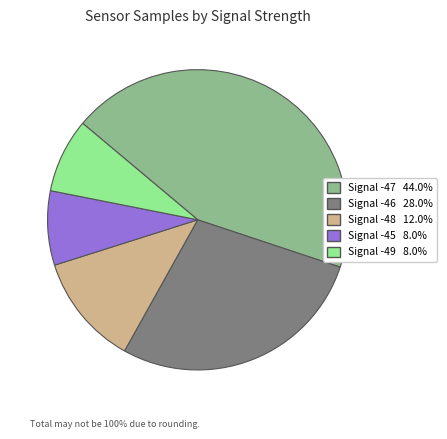

Does any single category account for the majority?

No